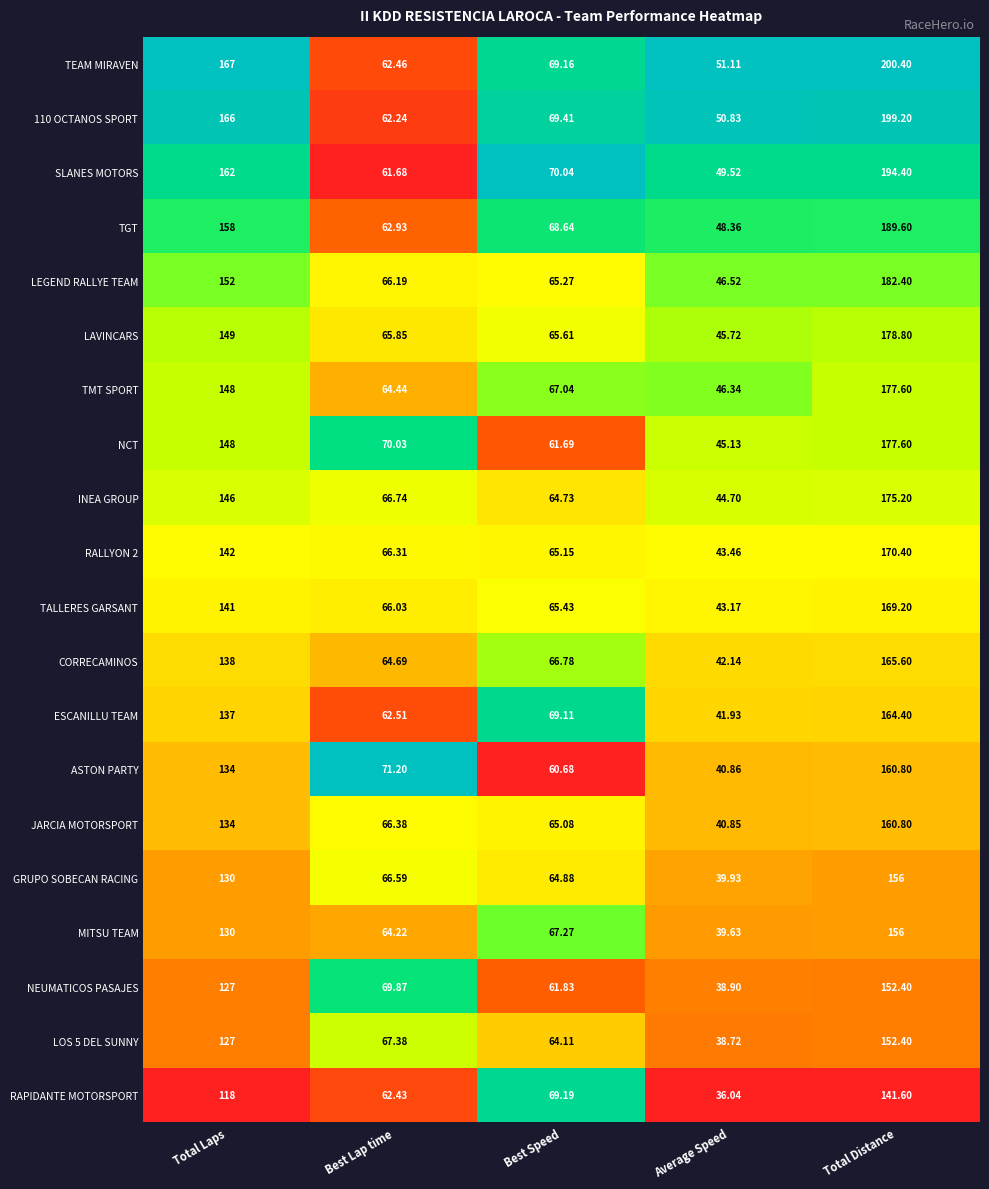

Where does the ESCANILLU TEAM series first go above 69?

Total Laps